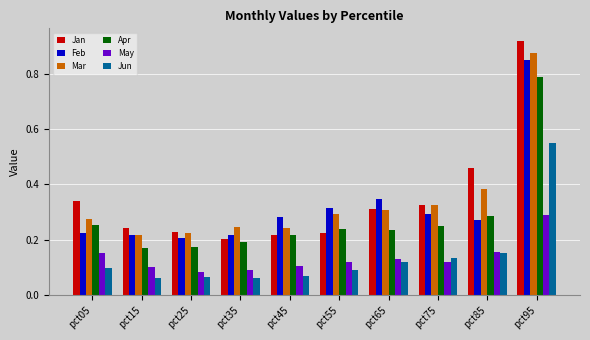

How many groups of bars are there?

10